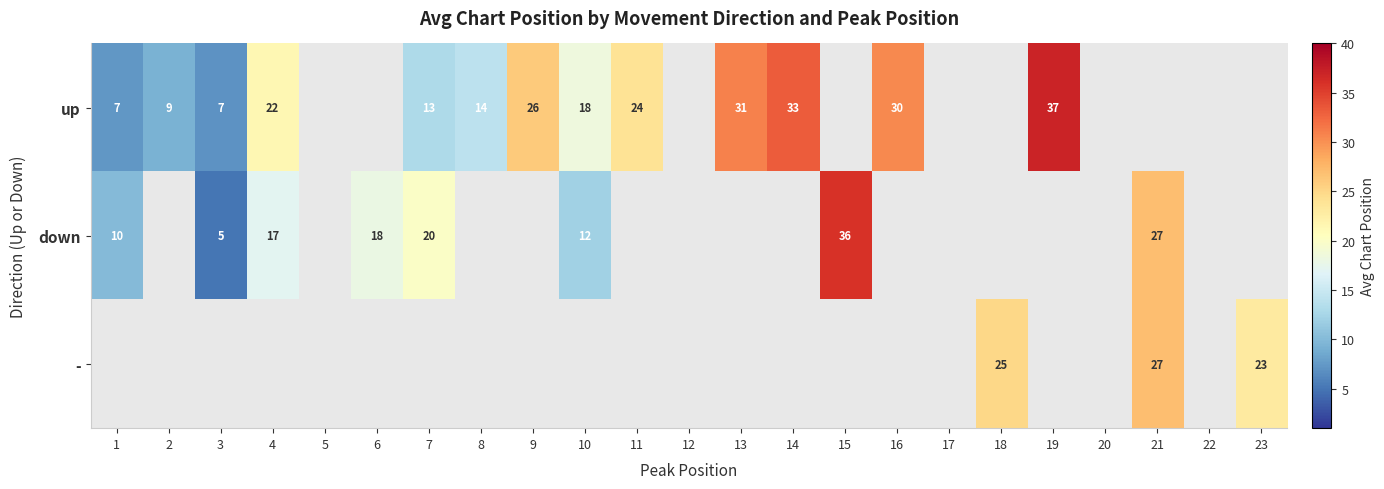

What is the greatest value displayed?

37.0